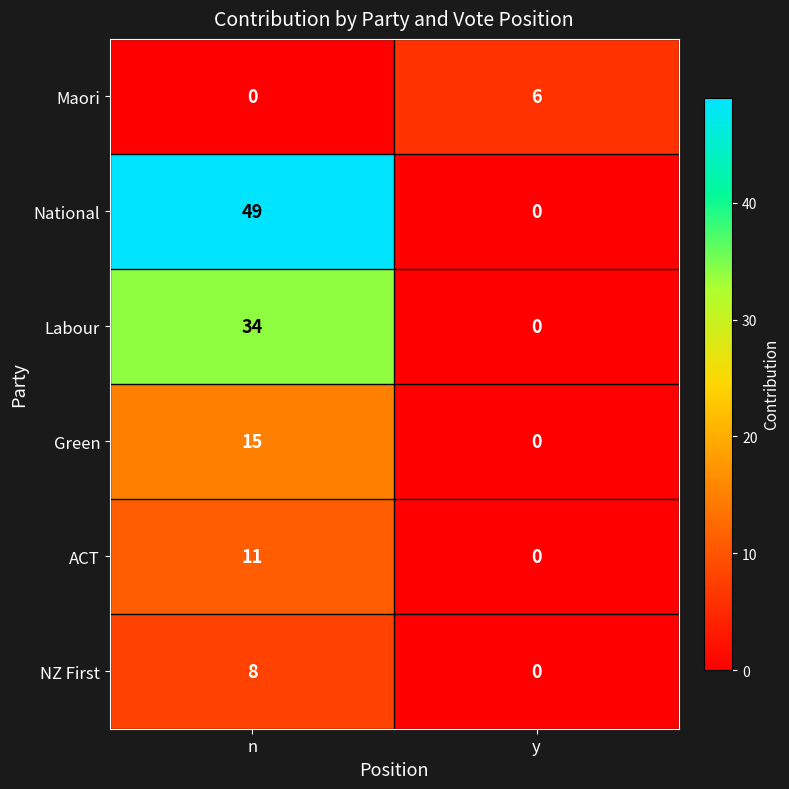

At which category is the sum across all series the highest?

n